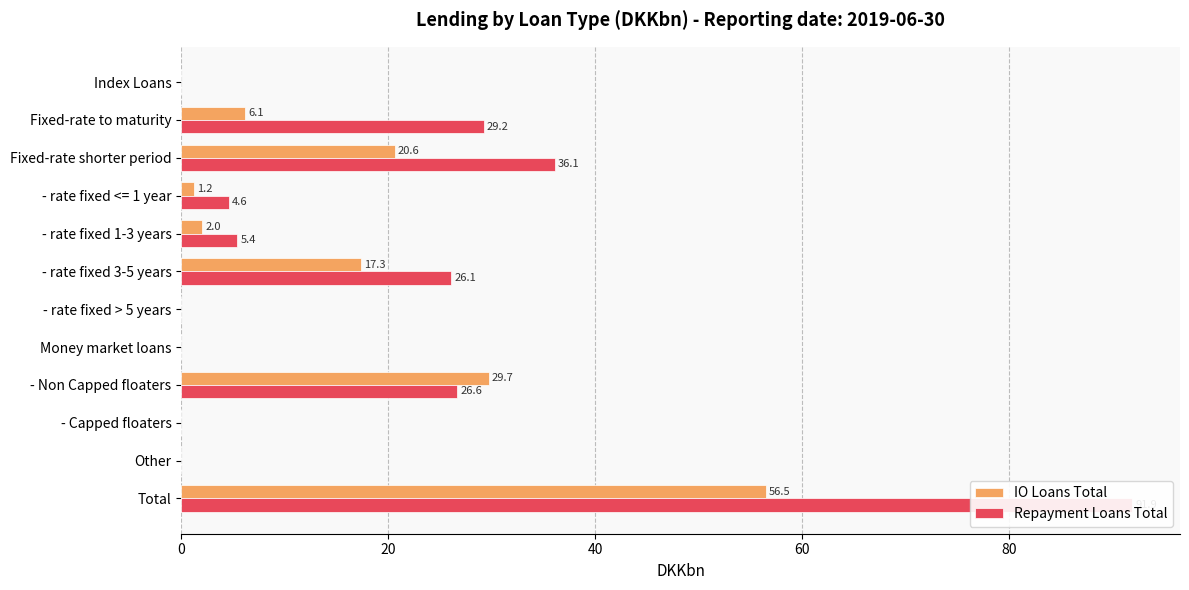

Which series changed the most between - Capped floaters and Total?

Repayment Loans Total